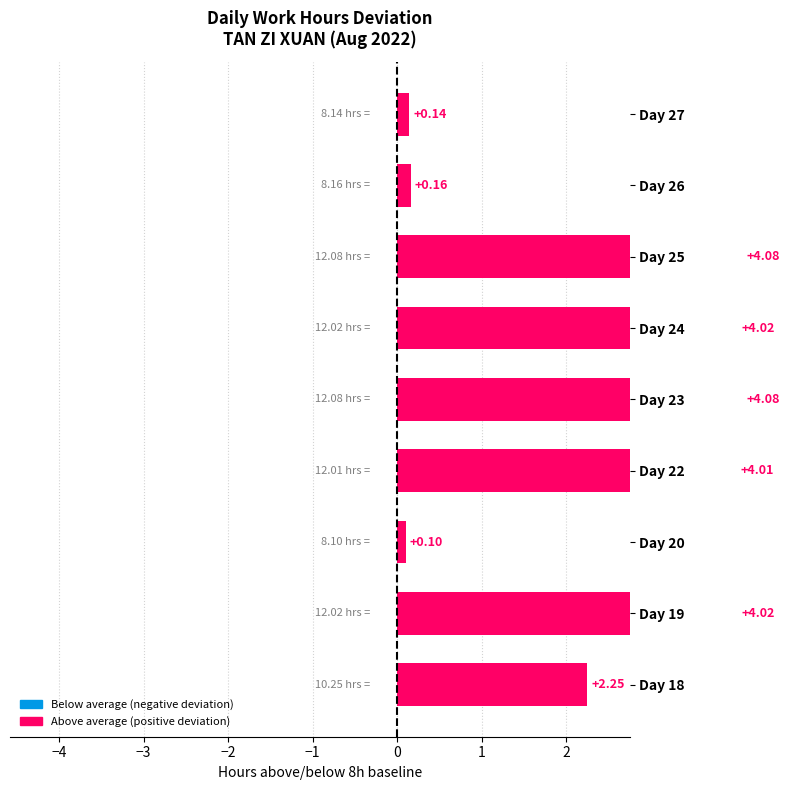

What is the change in value from Day 25 to Day 27?

-3.9